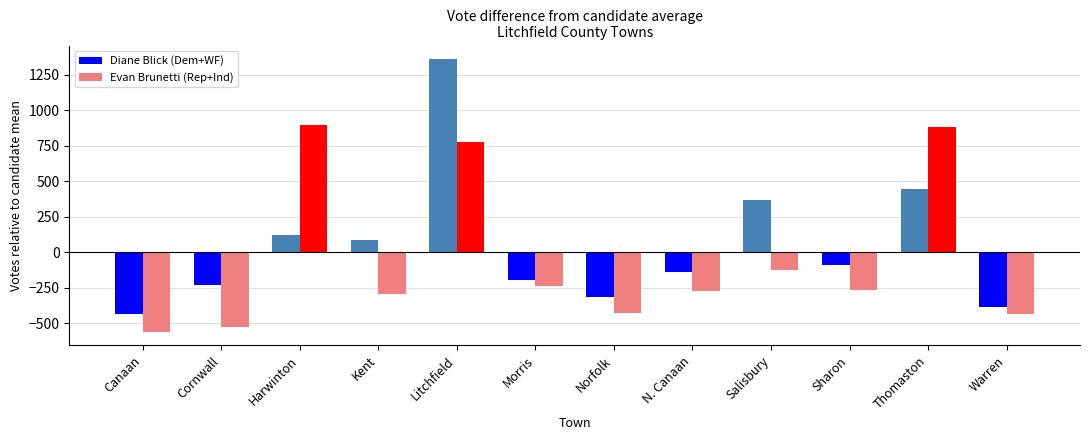

Which category has the highest value across all series?

Litchfield